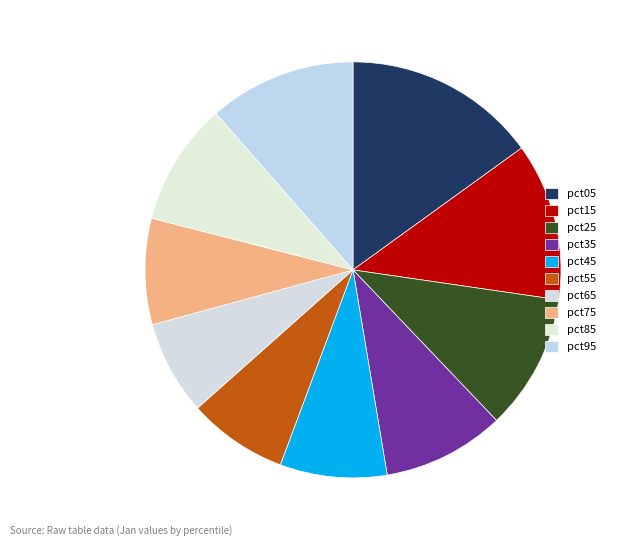

Count the number of slices in the pie.

10